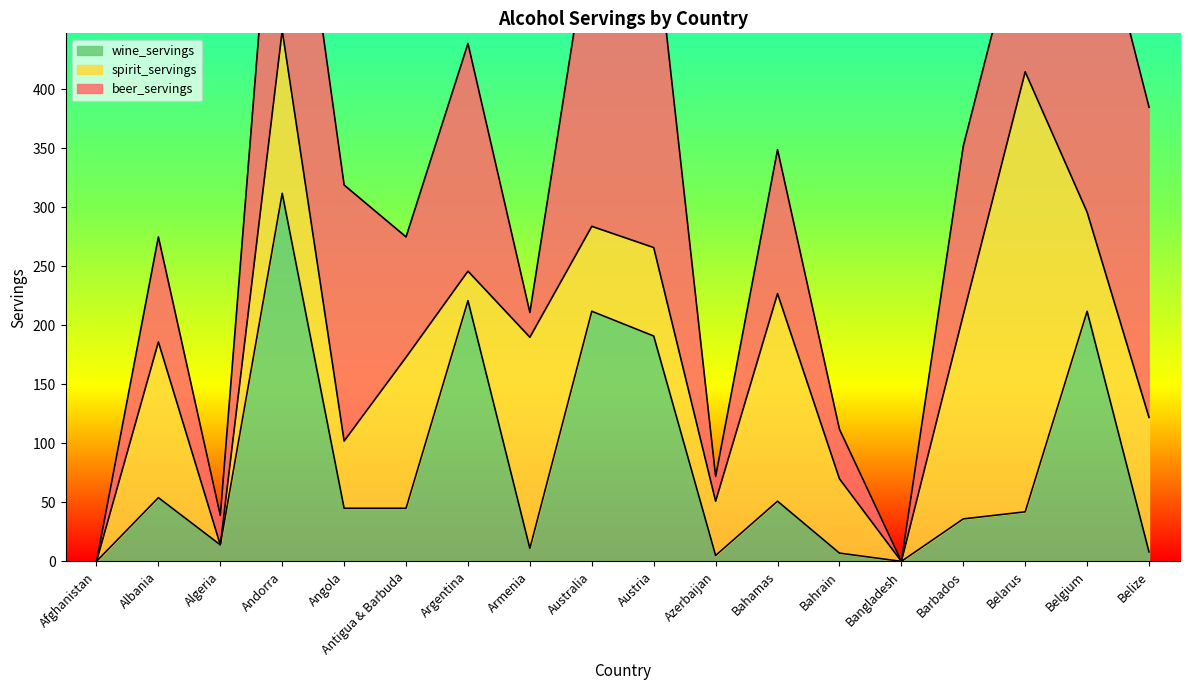

In spirit_servings, how many points are higher than both neighbors (excluding endpoints)?

7